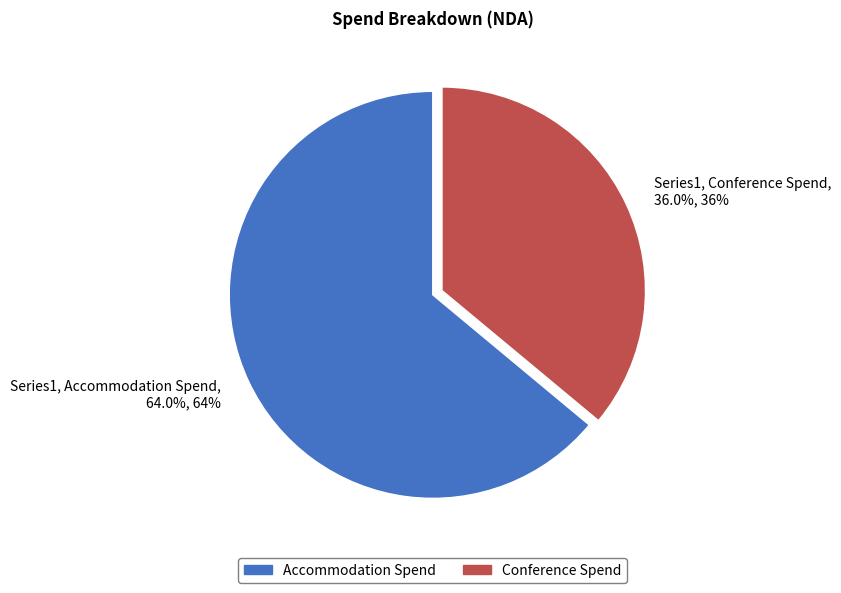

Which category has the biggest portion of the pie?

Series1, Accommodation Spend, 64.0%, 64%